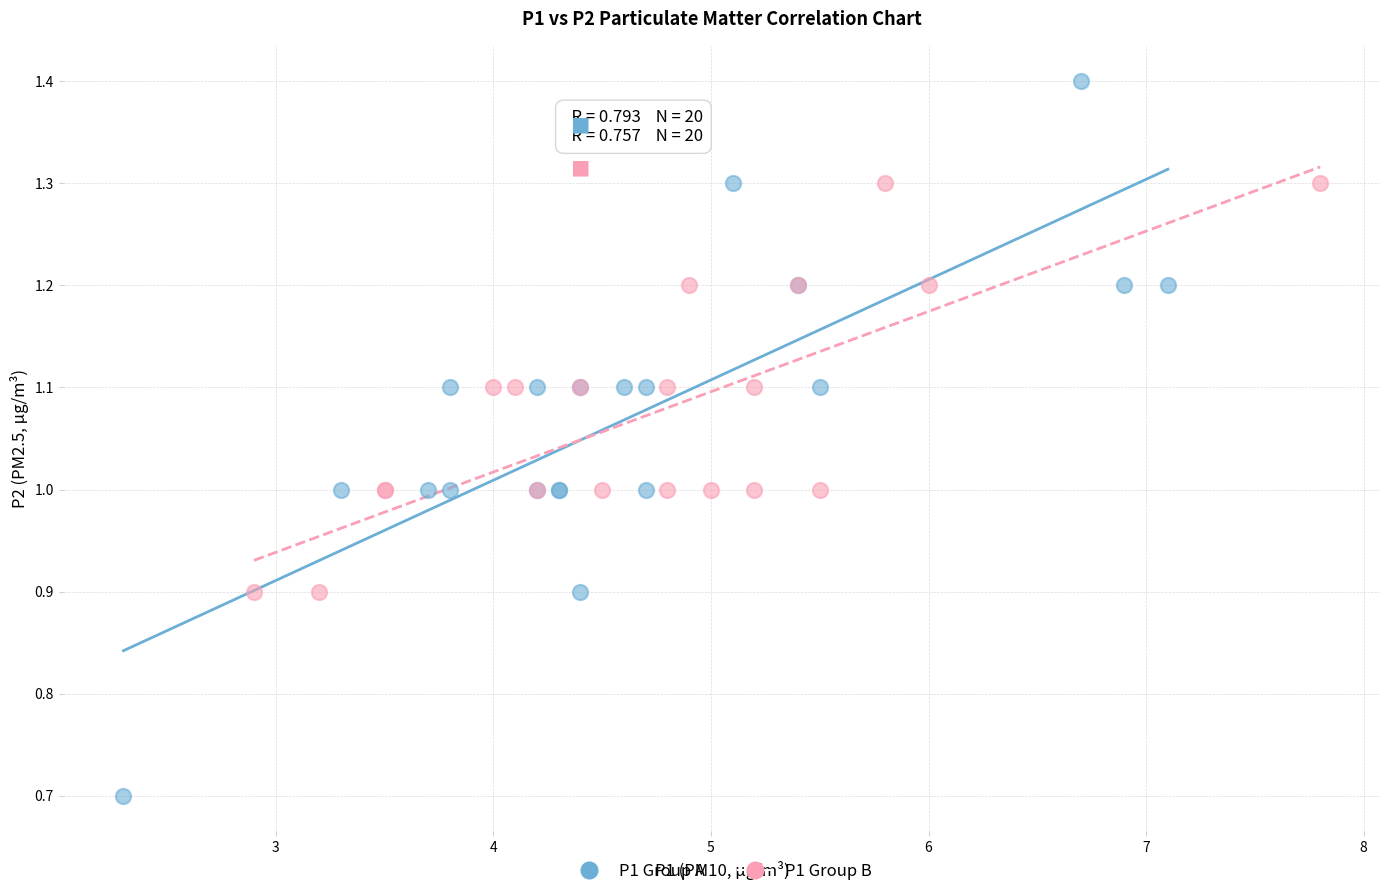

Which series reaches the maximum Y coordinate?

P1 Group A